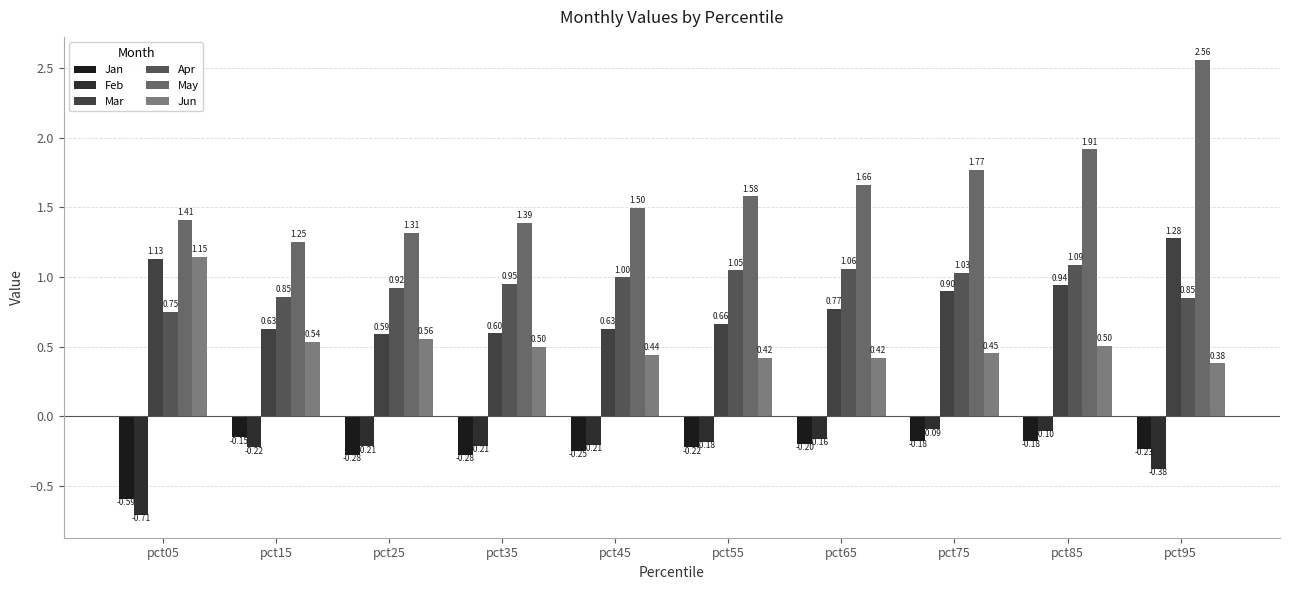

What is the sum of all Apr values?

9.5